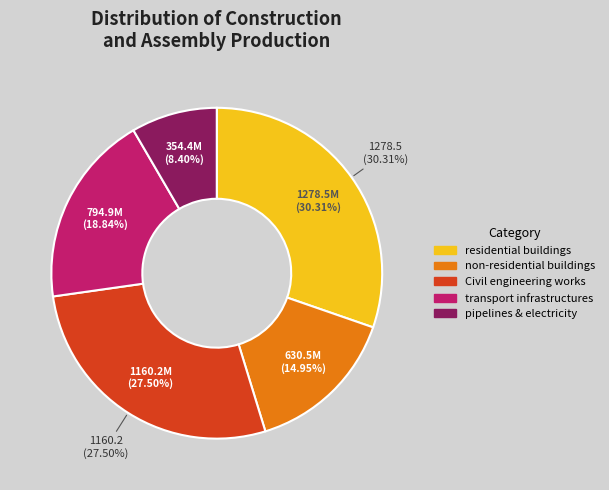

The pipelines, communication and electricity slice represents 8% of the pie. True or false?

True